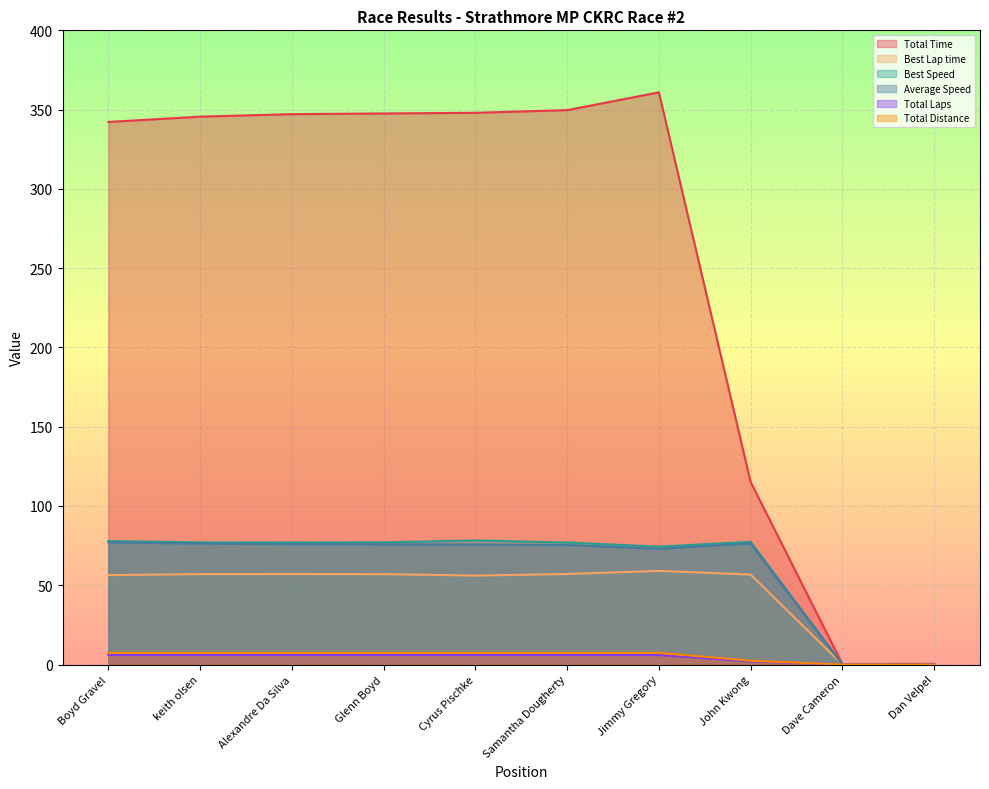

Which series has the widest spread of values?

Total Time